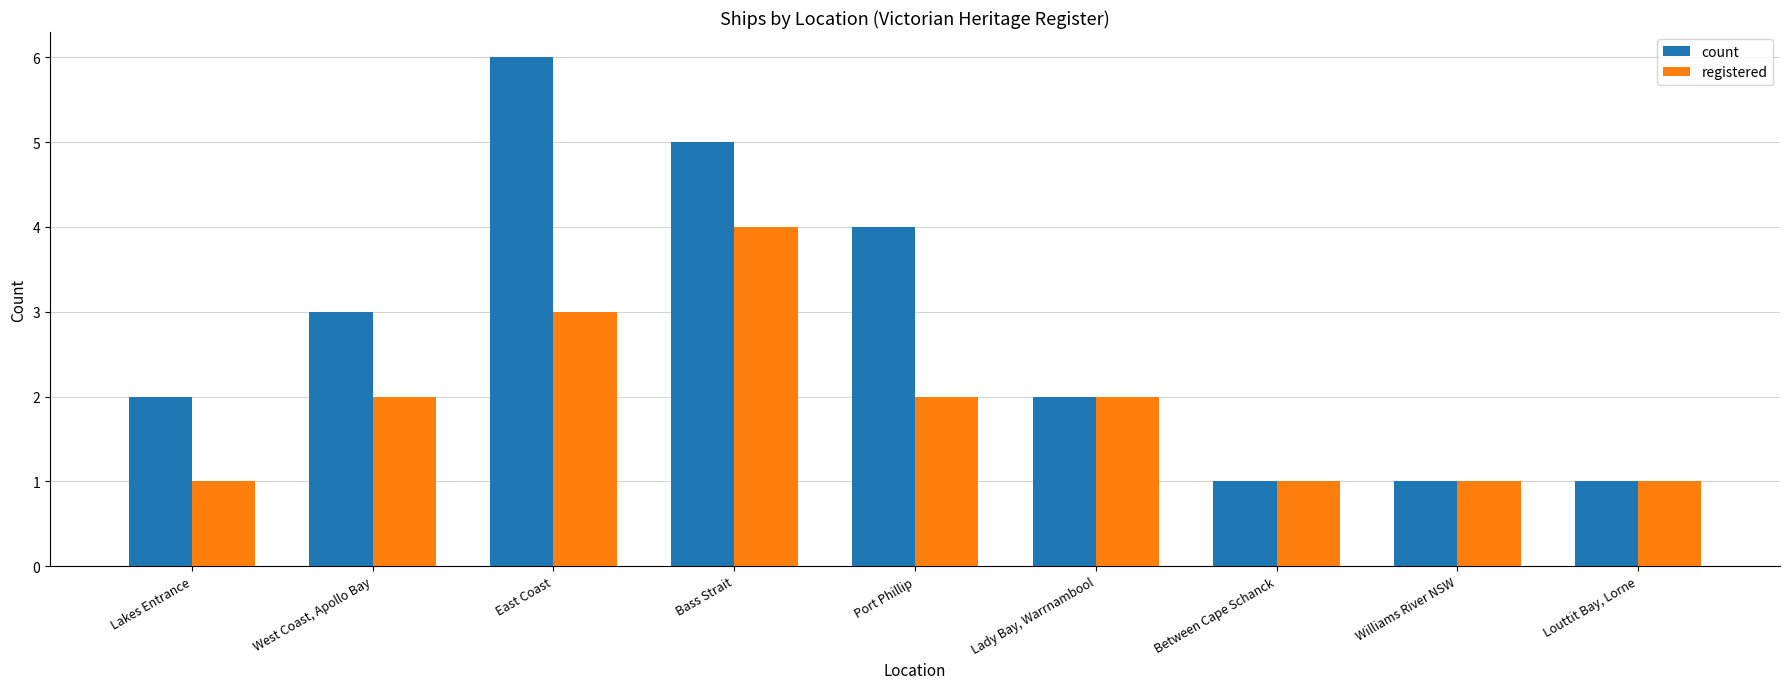

What is the lowest value of the registered series?

1